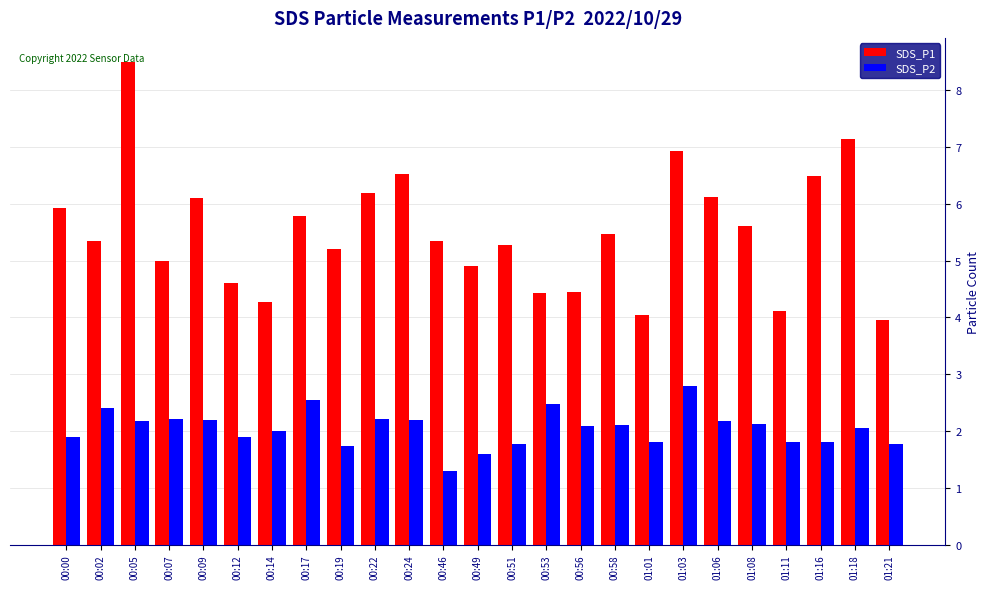

Are the bars horizontal?

No